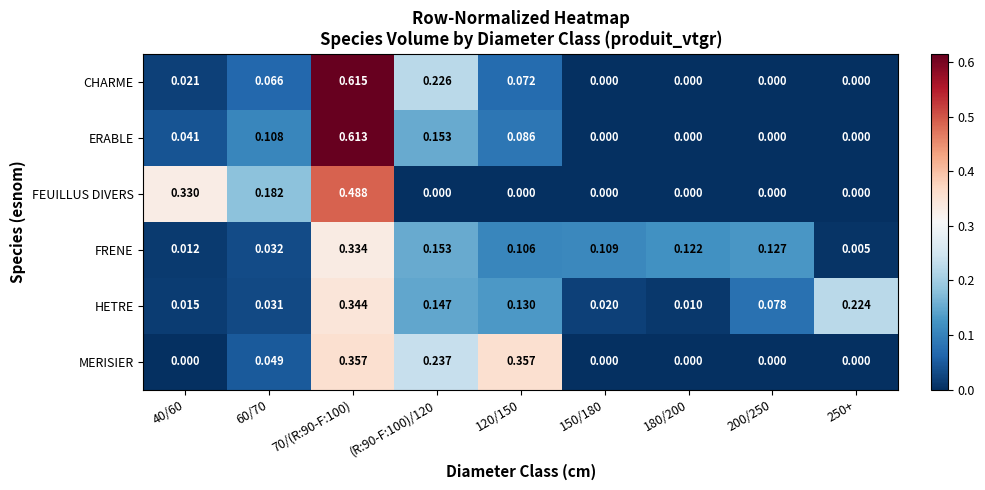

Is the value of ERABLE at 120/150 greater than the value of MERISIER at 40/60?

Yes